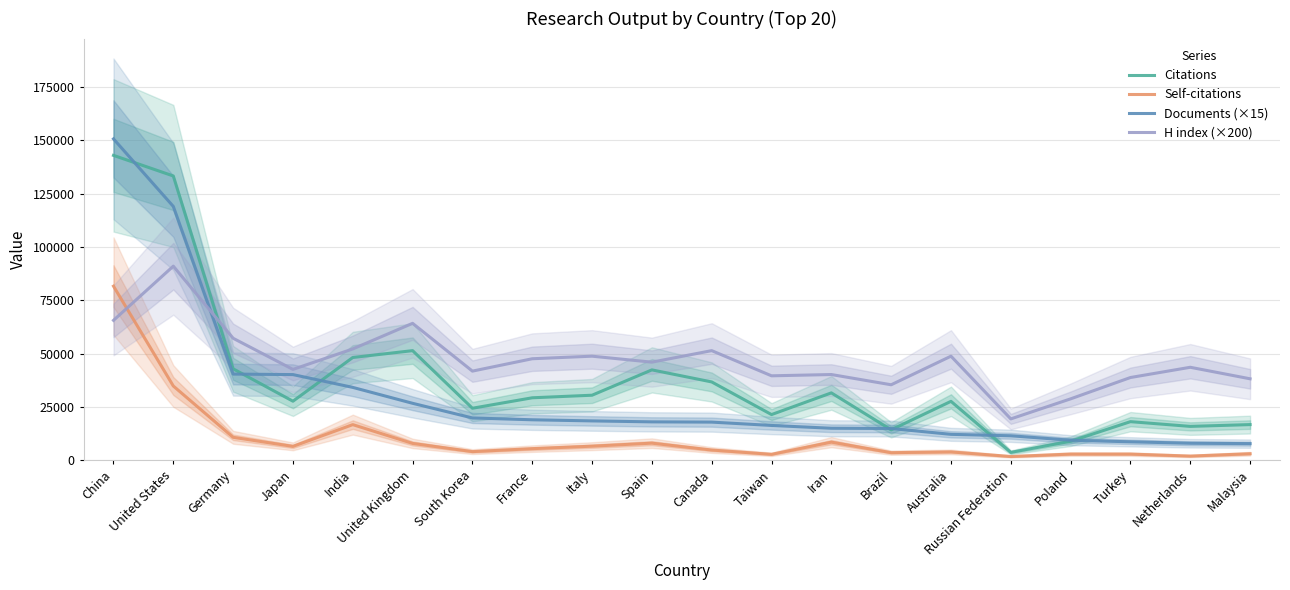

True or false: H index (×200) and Self-citations intersect in this chart.

True